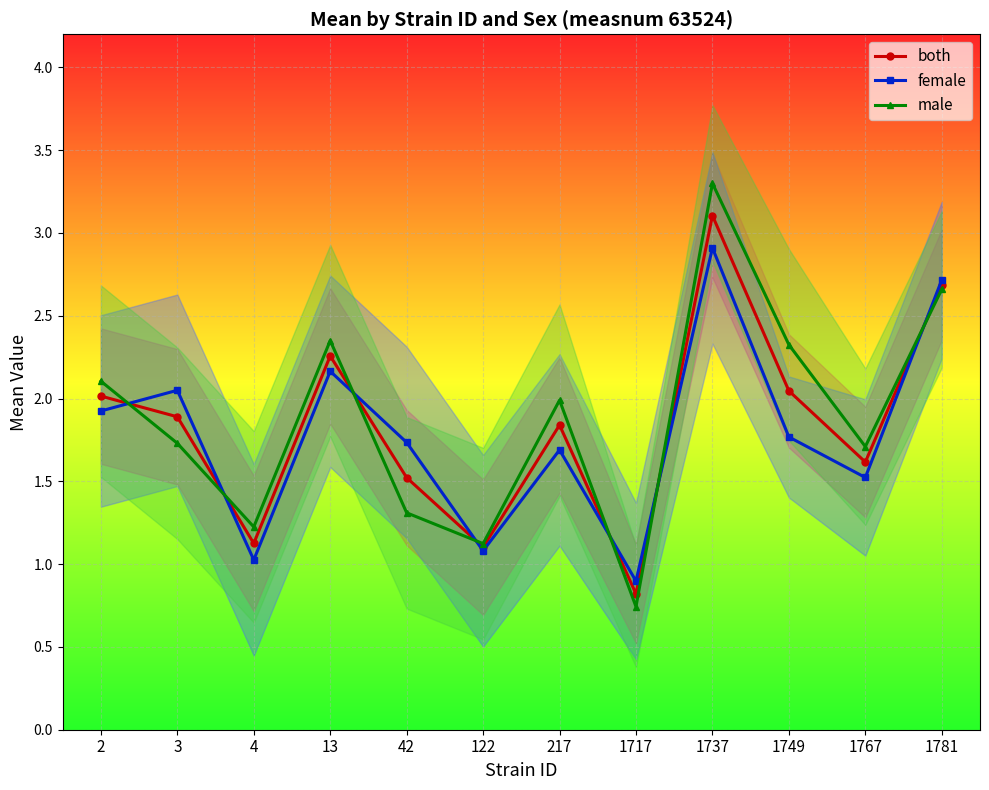

Where do male and female first cross each other?

2 and 3